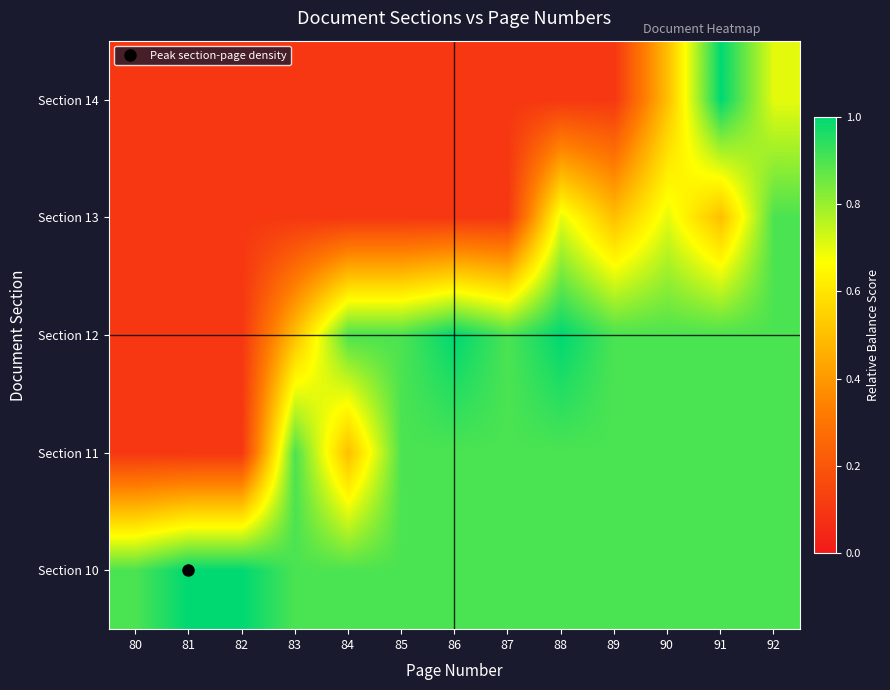

Rank the series by their maximum value, from highest to lowest.

Section 10, Section 12, Section 14, Section 11, Section 13